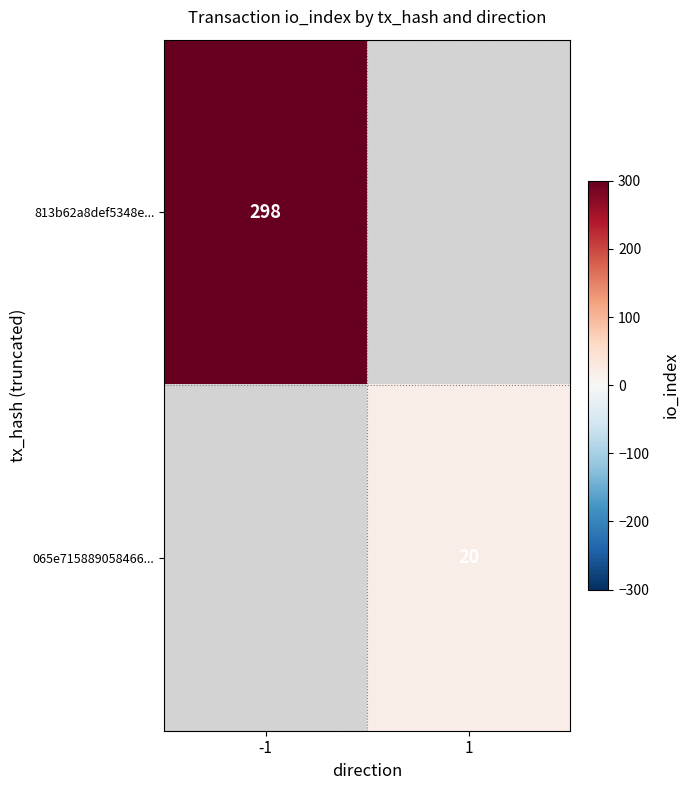

True or false: 065e715889058466... has a value of 32 at 1.

False